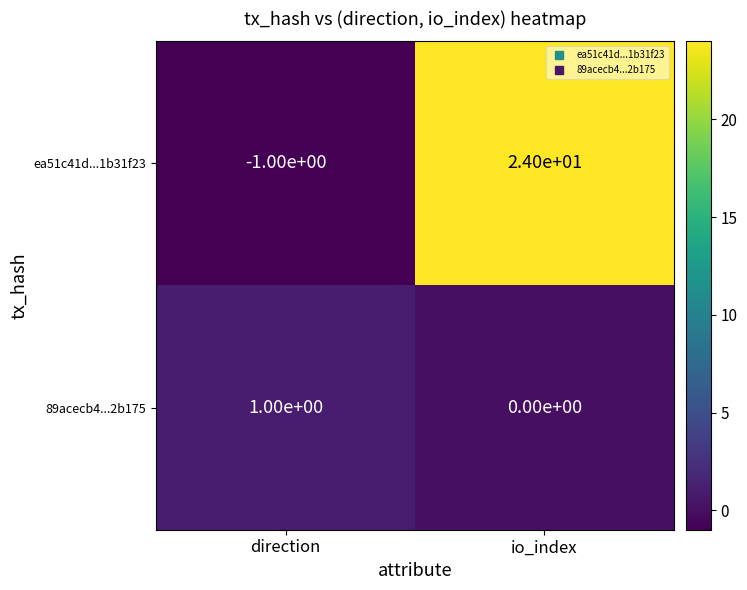

Where is ea51c41d...1b31f23 nearest to the value 11?

direction